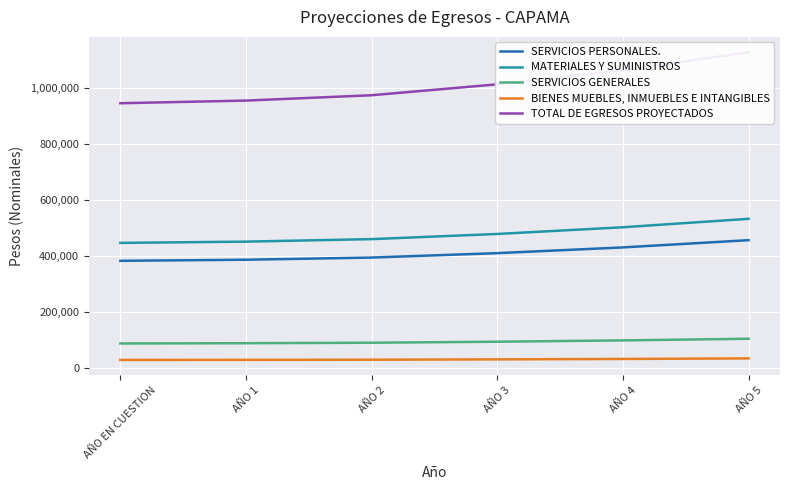

True or false: TOTAL DE EGRESOS PROYECTADOS has more than 1 interior local peaks.

False